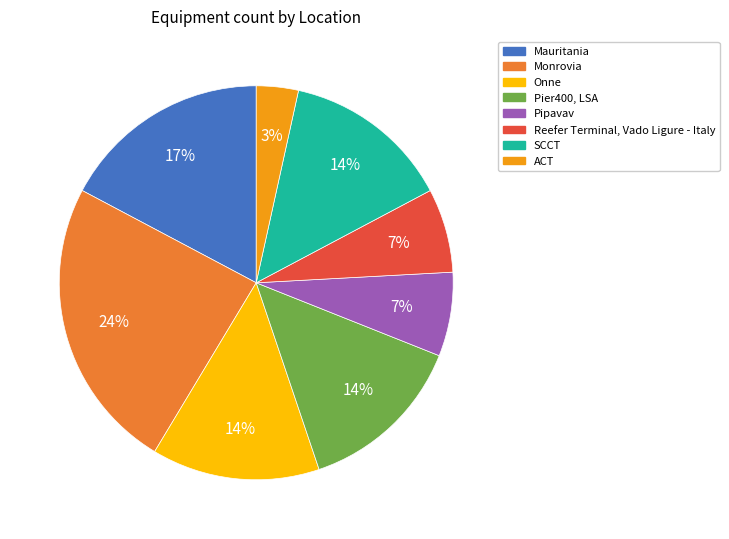

Is there a majority slice in this chart?

No